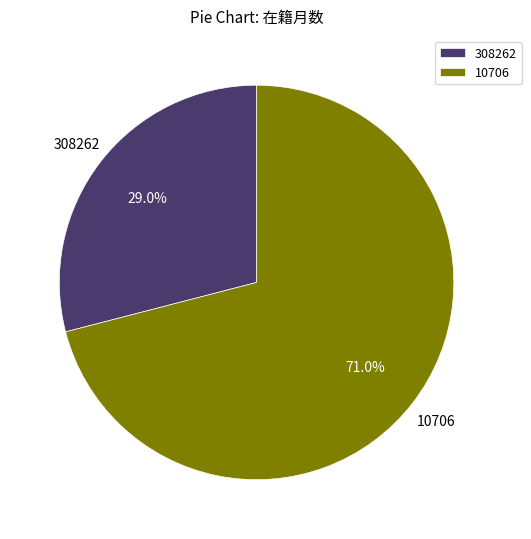

How much of the chart is everything except 308262?

71.0%